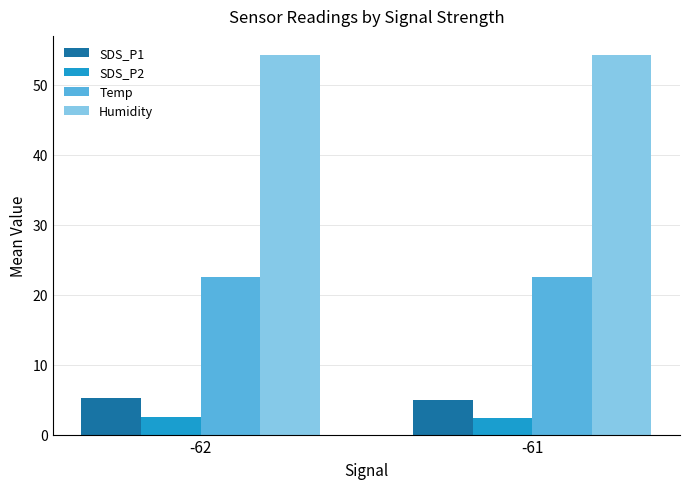

List the series in order of their peak value, highest first.

Humidity, Temp, SDS_P1, SDS_P2